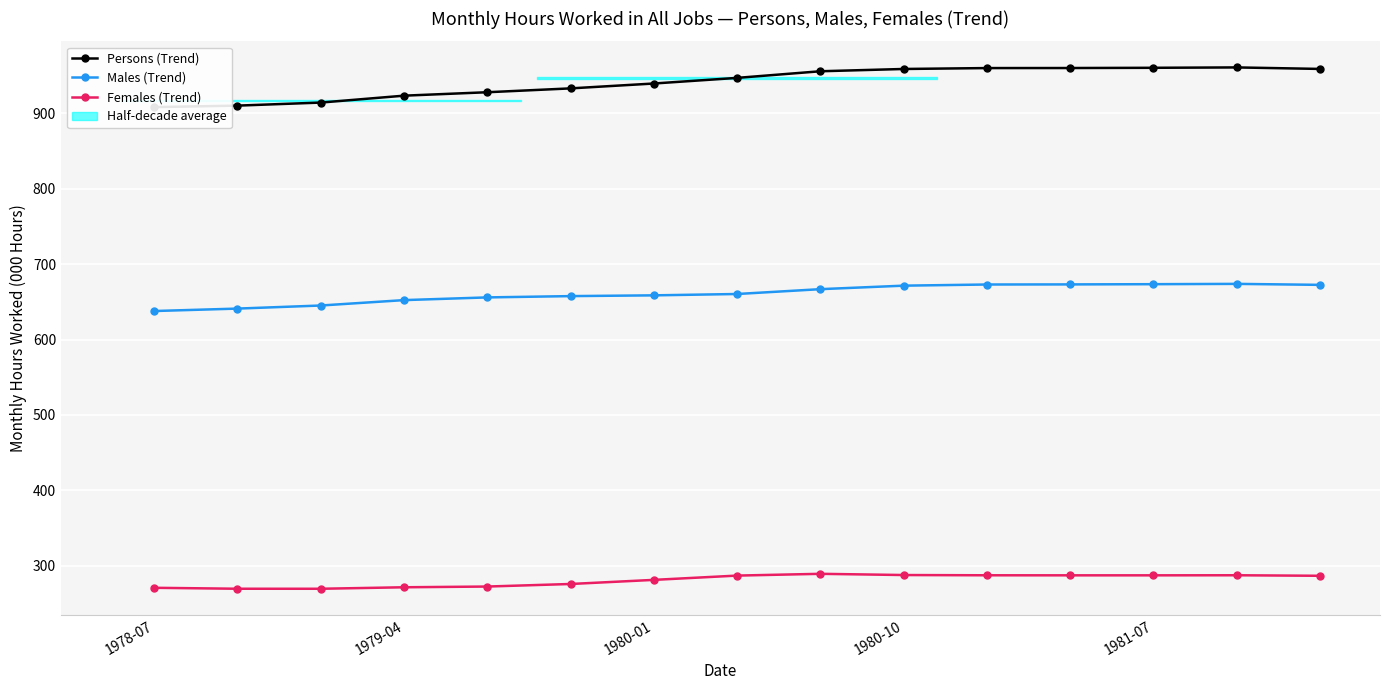

What is the difference between the second highest and second lowest values in the Males (Trend) series?

32.4